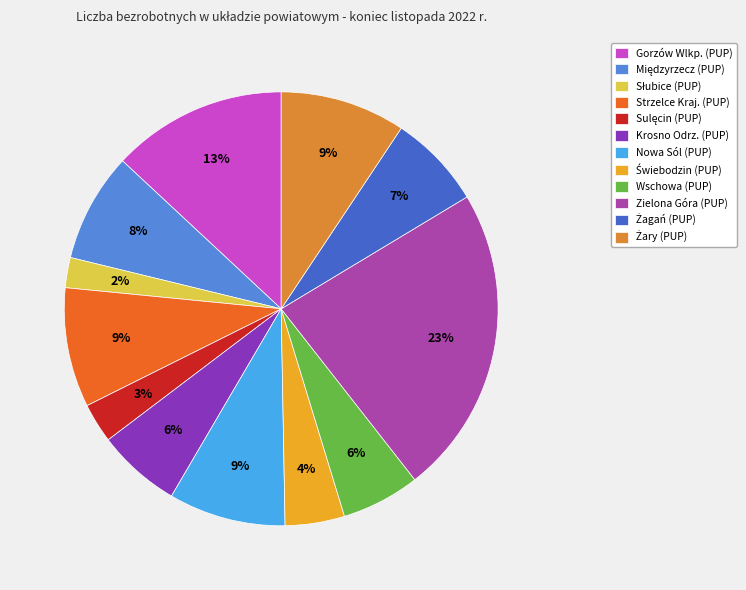

Does any single category account for the majority?

No